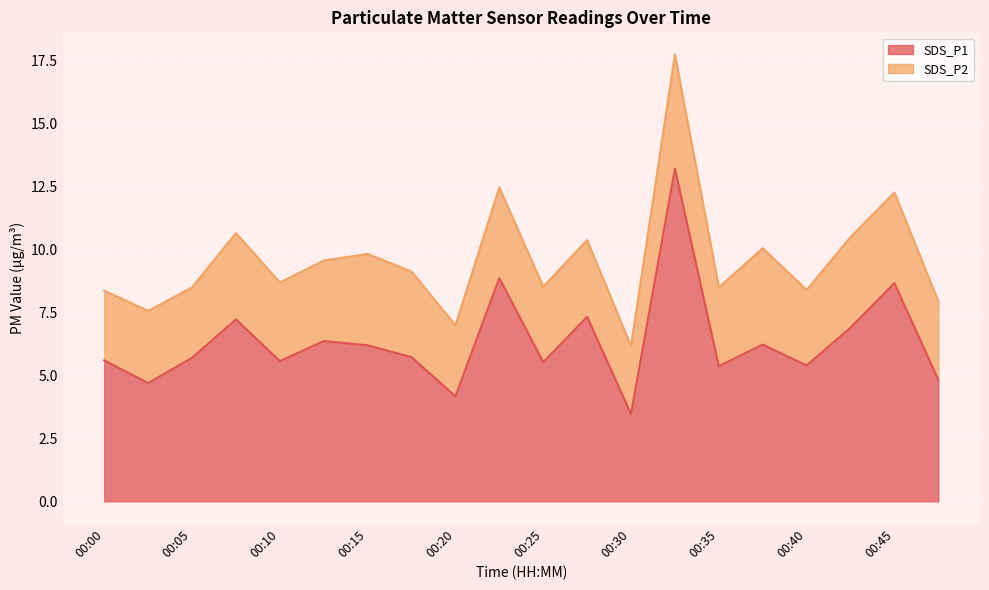

Which category has the lowest value in the SDS_P1 series?

00:30